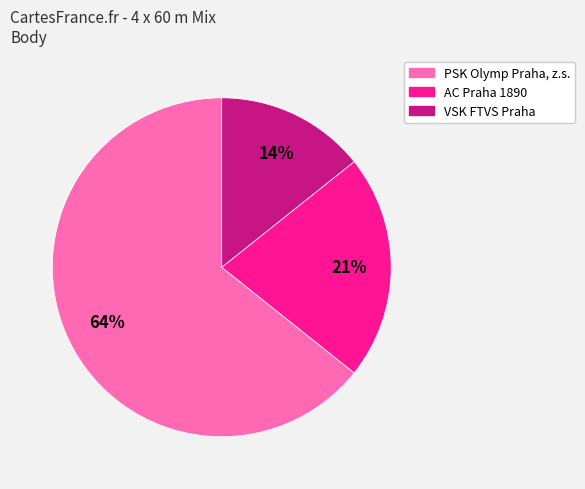

Which category has the smallest portion of the pie?

VSK FTVS Praha